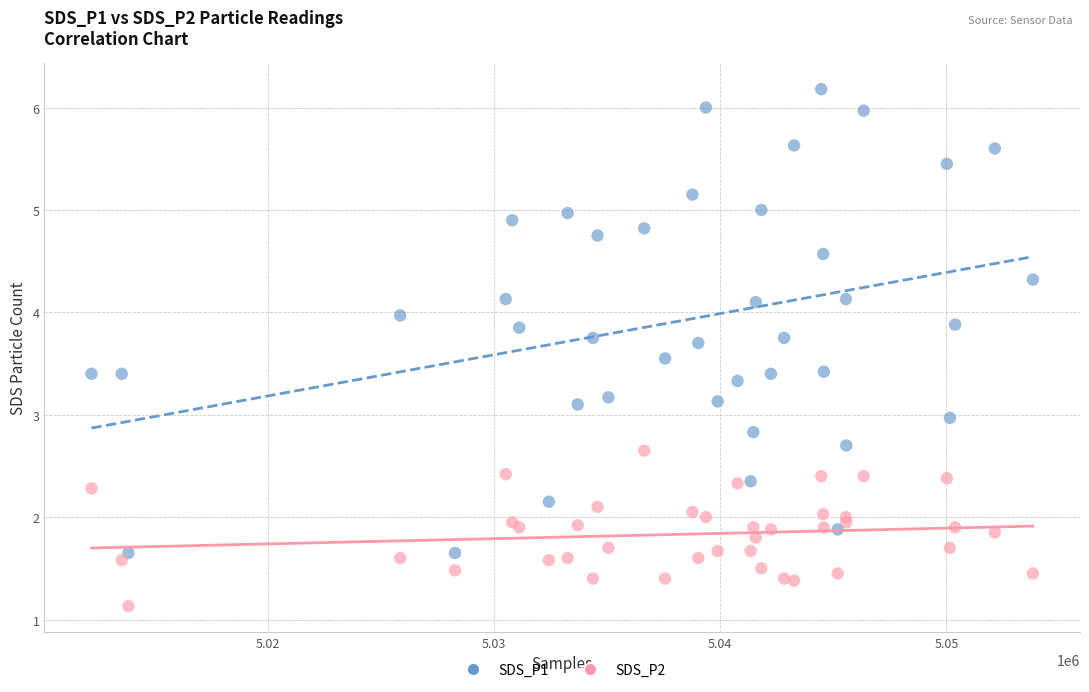

Which series reaches the maximum Y coordinate?

SDS_P1